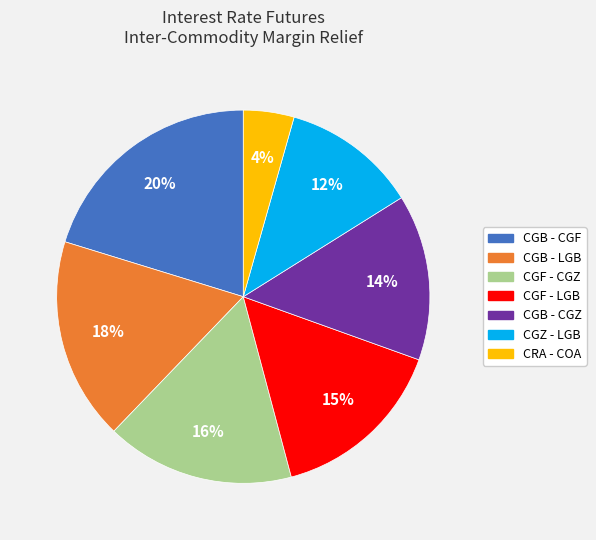

To the nearest percent, what is the difference between the CGB - CGF and CRA - COA slice percentages?

16%